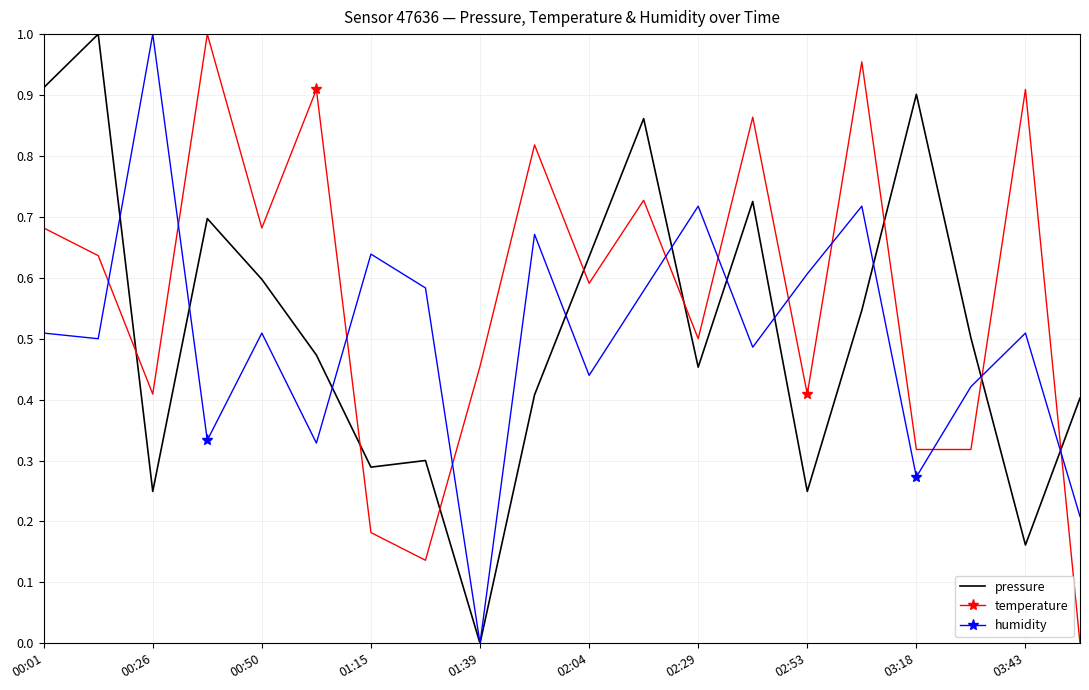

True or false: temperature and pressure cross at least once.

True